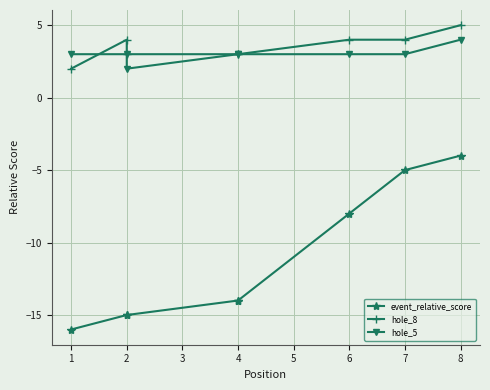

What is the value of the event_relative_score point at the 7th from the left?

-5